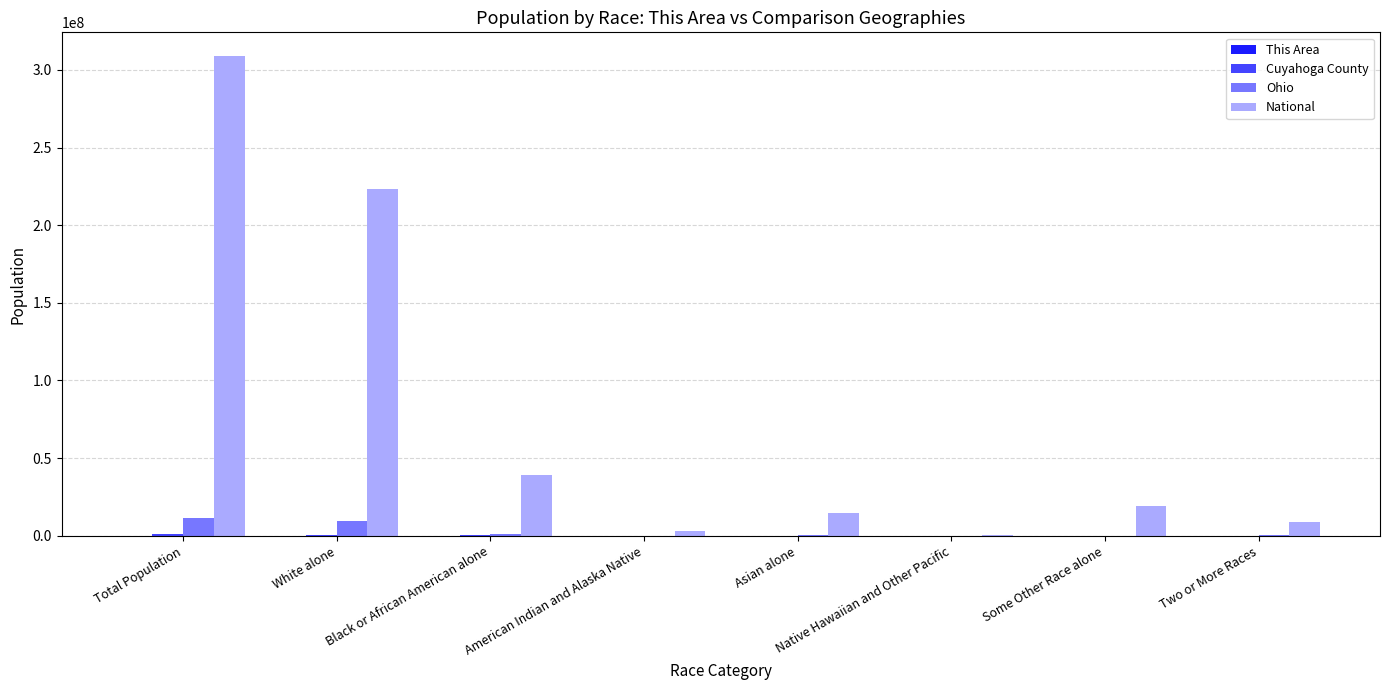

What is the total value across all series at Black or African American alone?

40718043